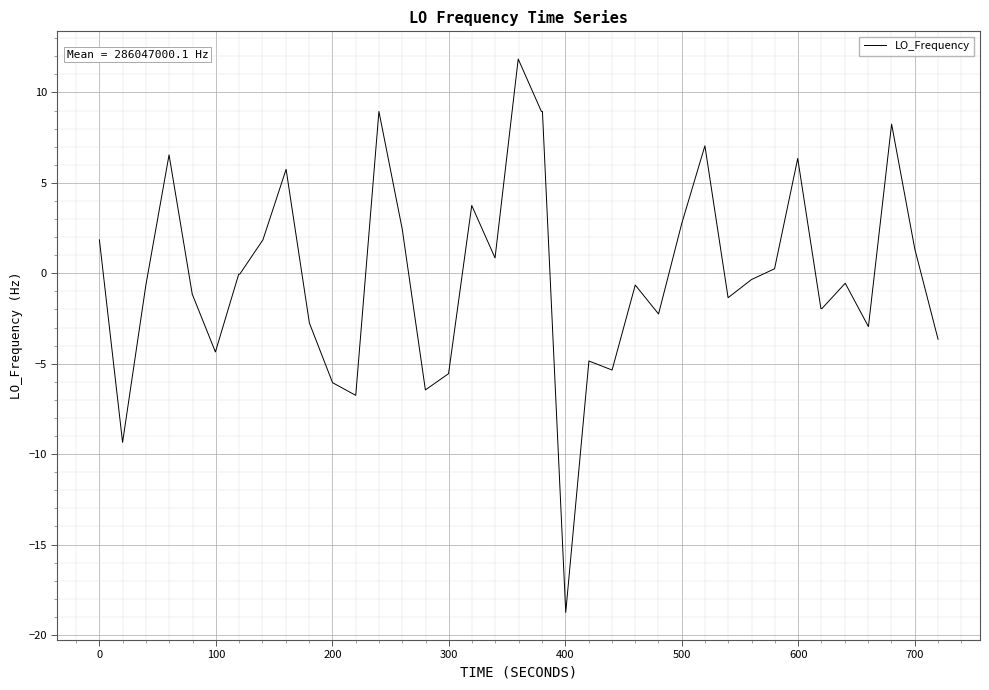

What is the maximum value shown in the chart?

11.8